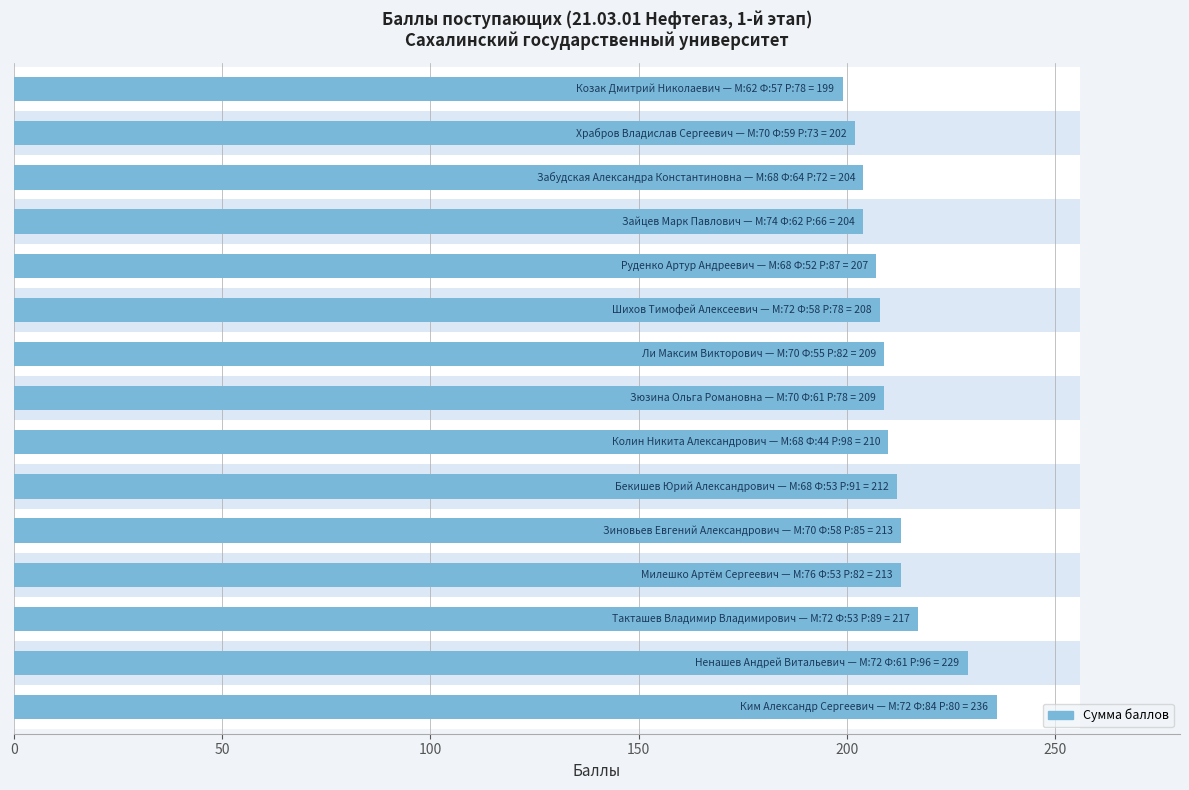

True or false: the data shows 213 at 200.

True